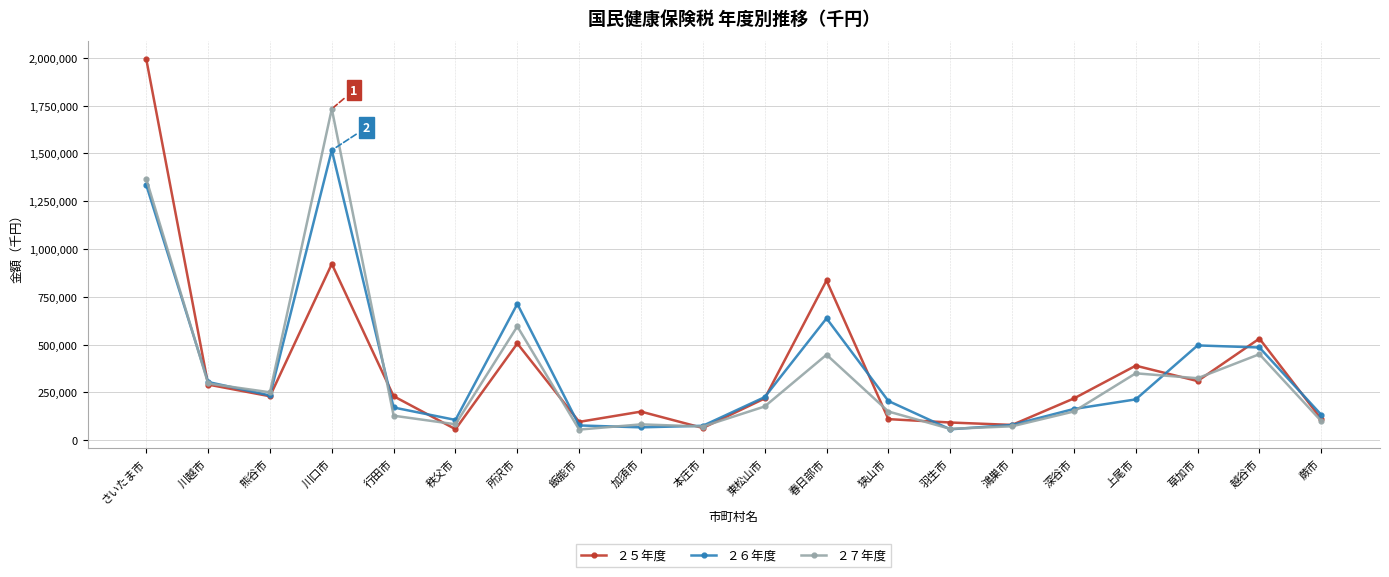

List the series in order of their peak value, highest first.

２５年度, ２７年度, ２６年度